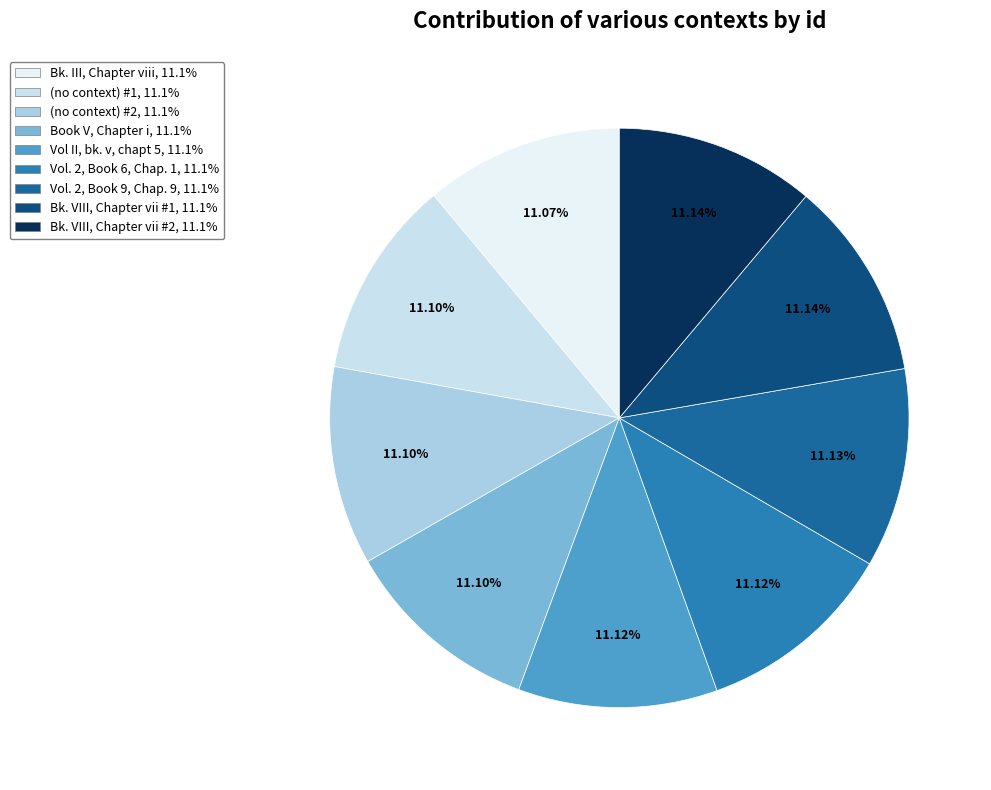

Is Book V, Chapter i the majority of the pie?

No